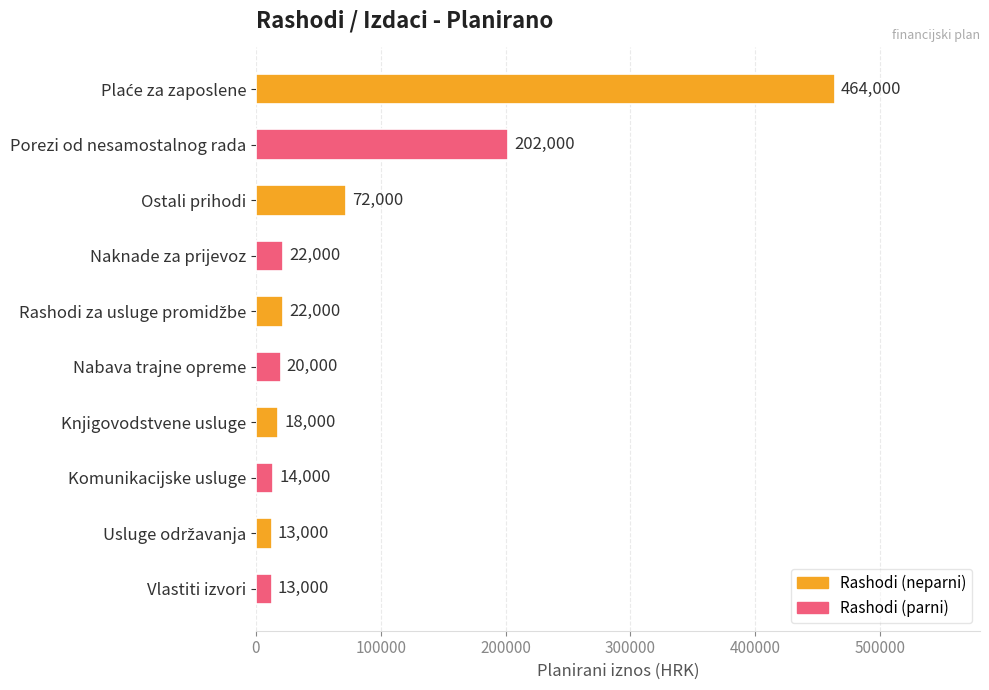

True or false: the data shows 43167 at Ostali prihodi.

False